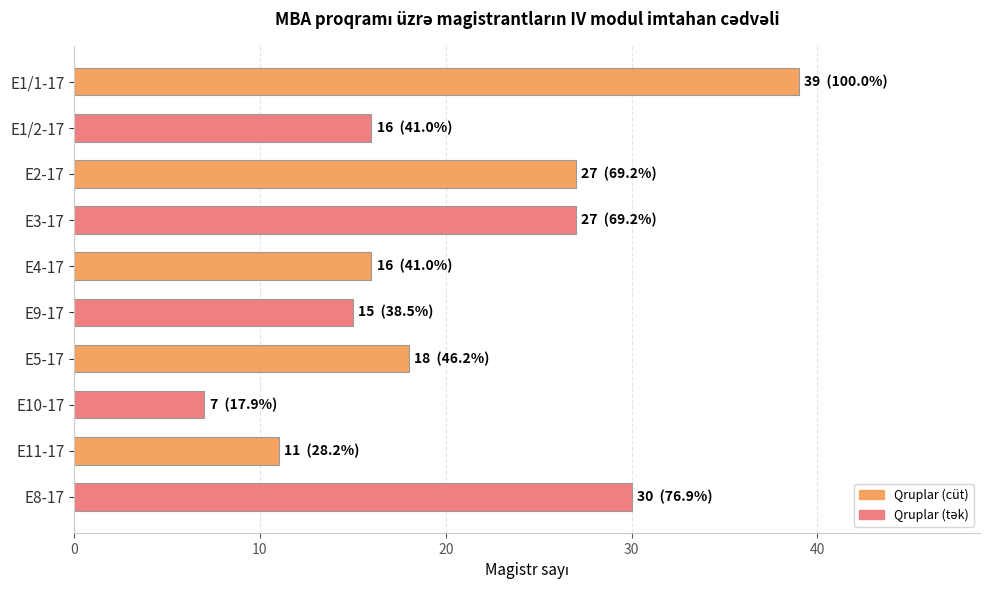

What position from the bottom is E3-17?

7